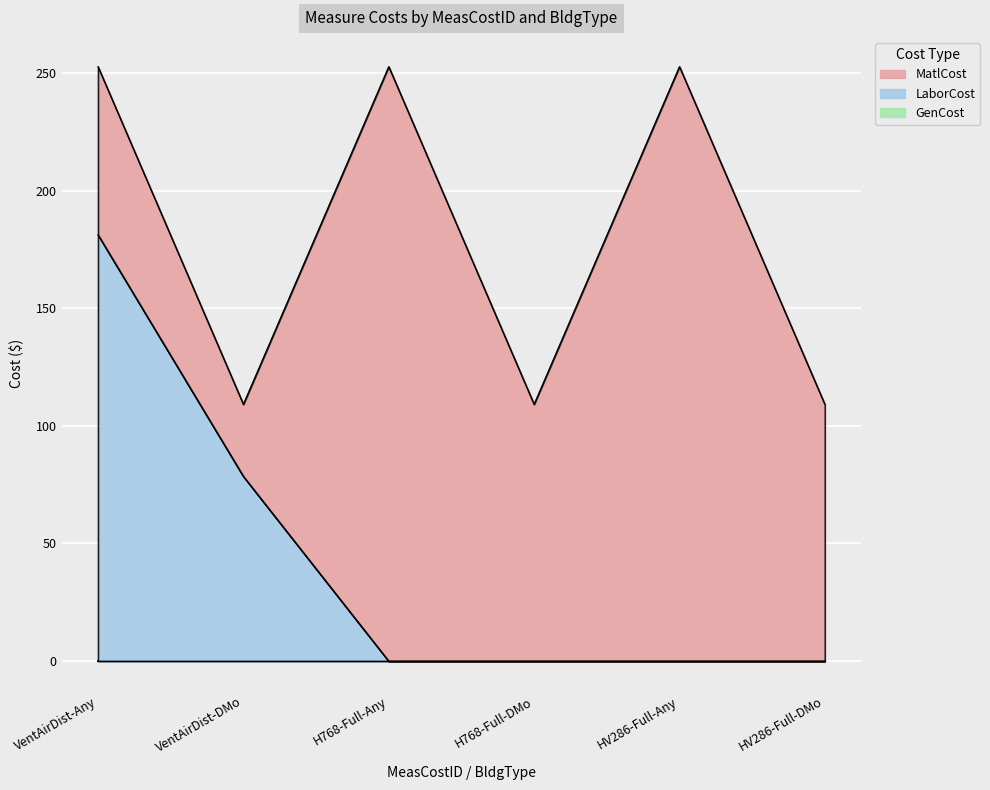

What is the label of the 1st point from the left?

VentAirDist-Any